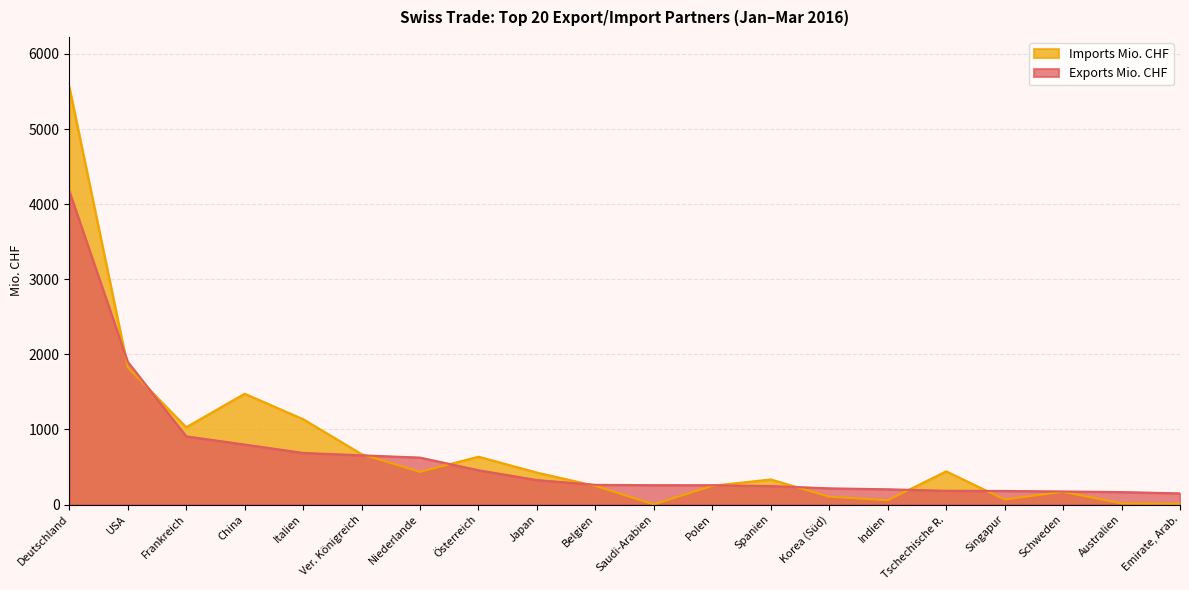

Count the number of data series in this chart.

2